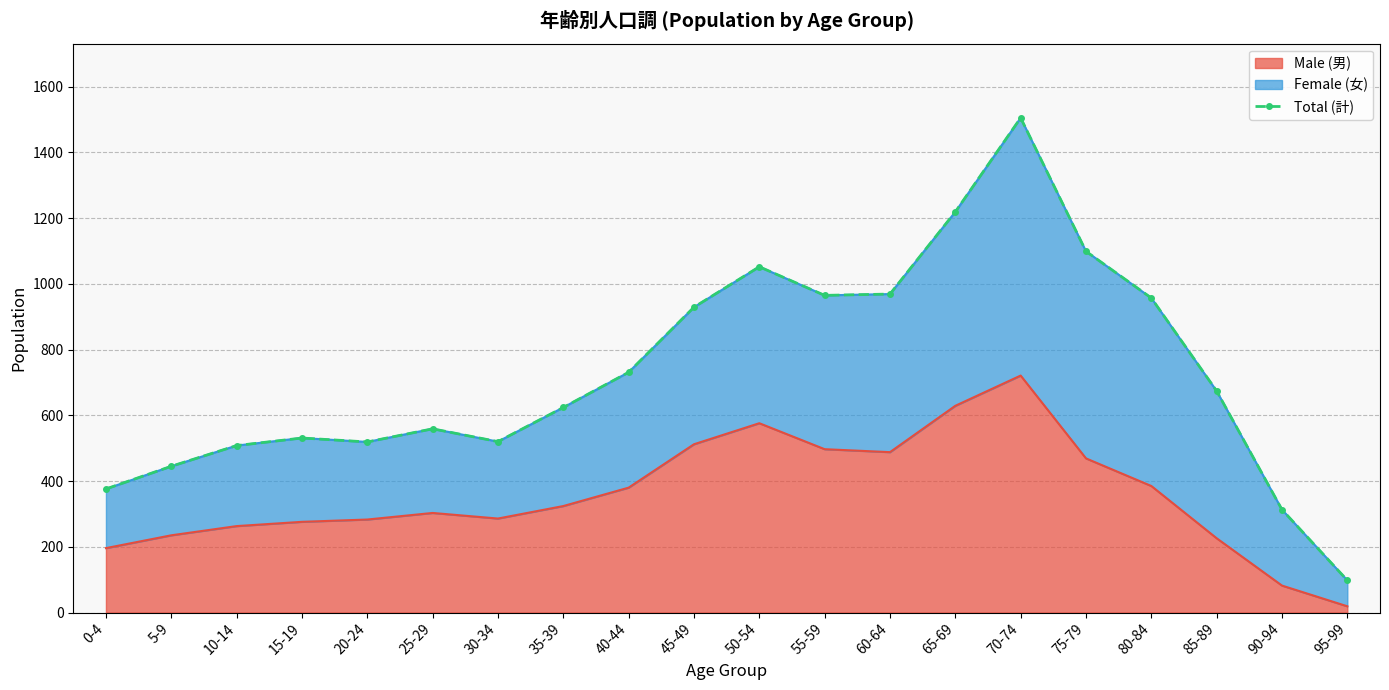

What is the greatest value displayed?

1505